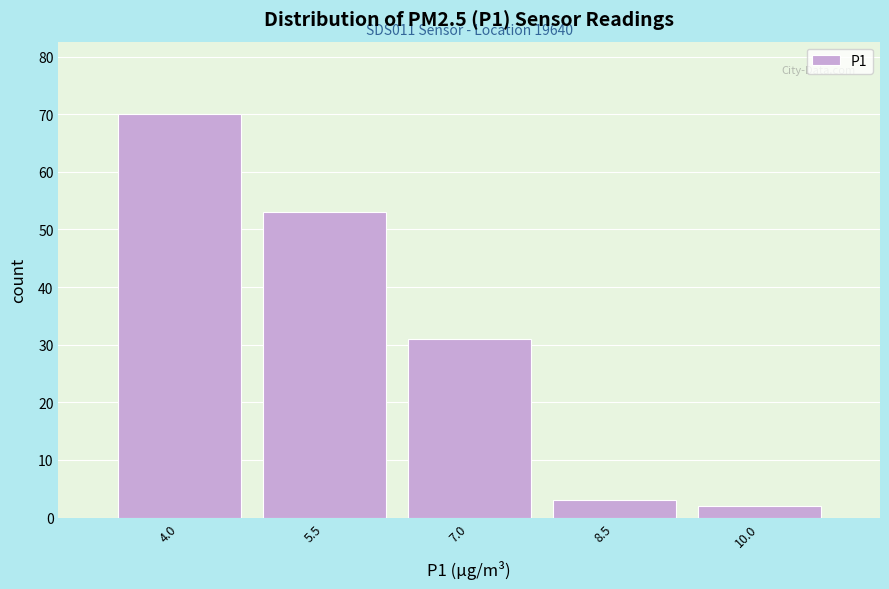

Reading right to left, list all the values displayed in this chart.

2	3	31	53	70